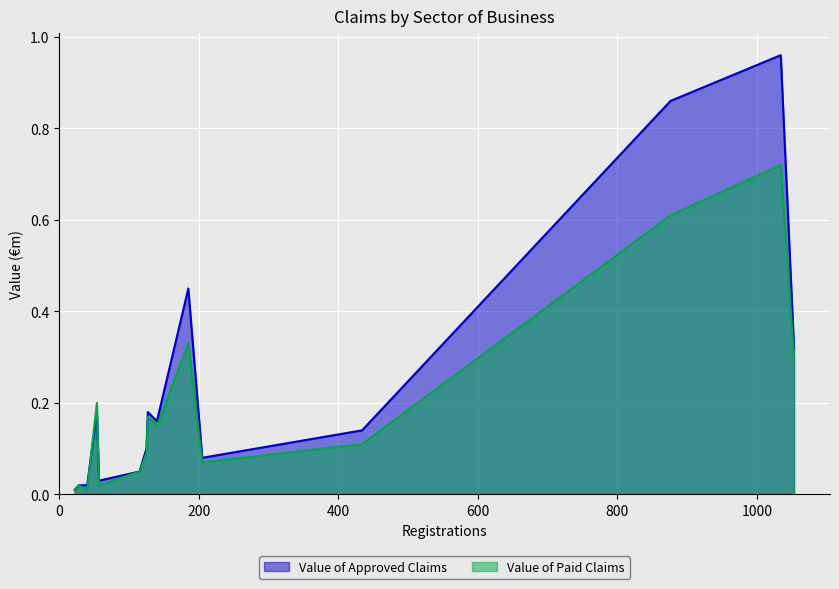

Rank the series by their average value, from highest to lowest.

Value of Approved Claims, Value of Paid Claims